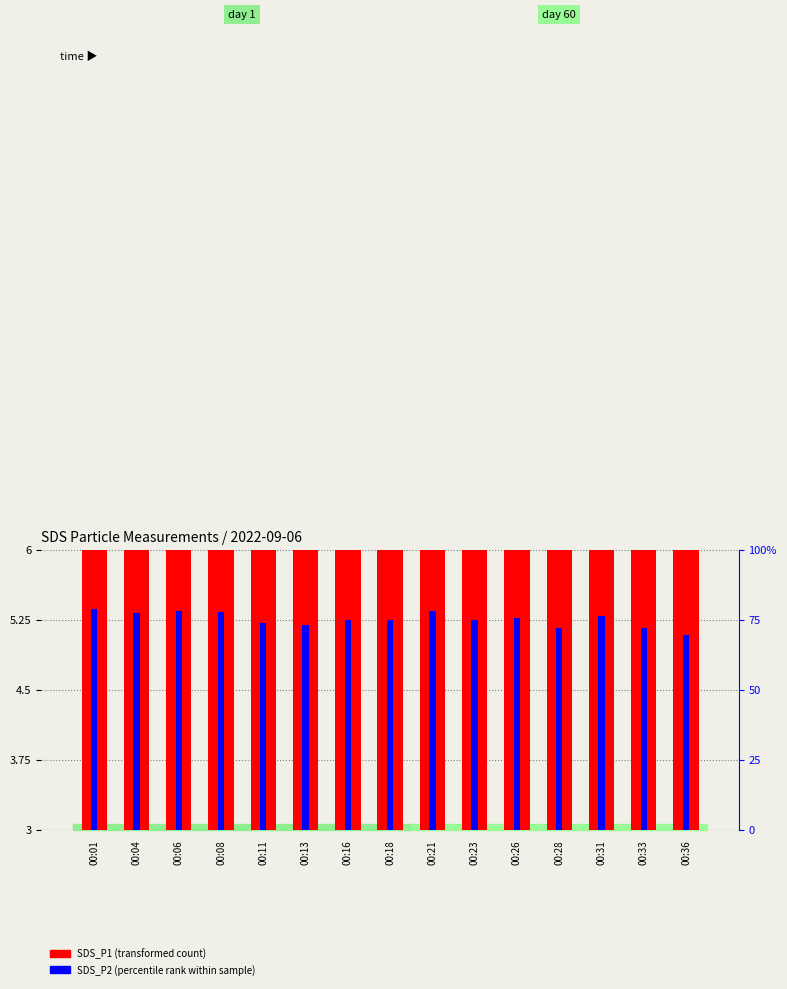

Reading left to right, list all the values displayed in this chart.

SDS_P1 (transformed count): 6.9	6.8	8.0	6.9	6.4	6.5	6.7	6.6	6.8	6.6	6.5	6.6	6.7	6.3	6.2
SDS_P2 (percentile rank within sample): 6.3	6.2	6.2	6.2	5.9	5.8	6.0	6.0	6.2	6.0	6.0	5.8	6.1	5.8	5.6